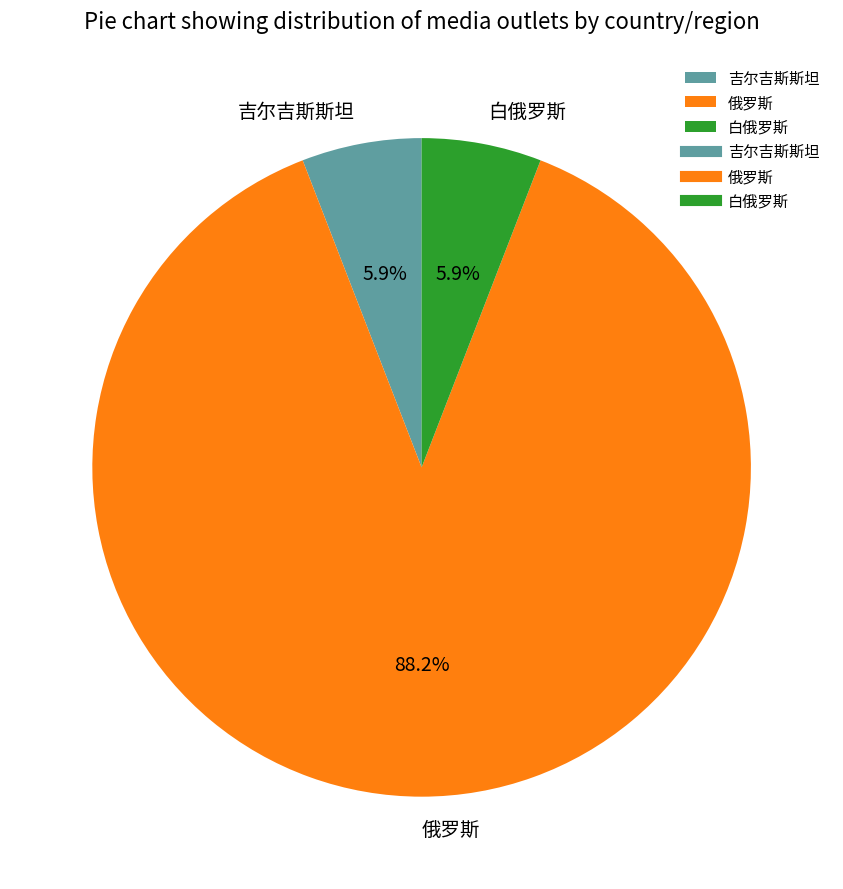

Between 俄罗斯 and 白俄罗斯, which is larger?

俄罗斯